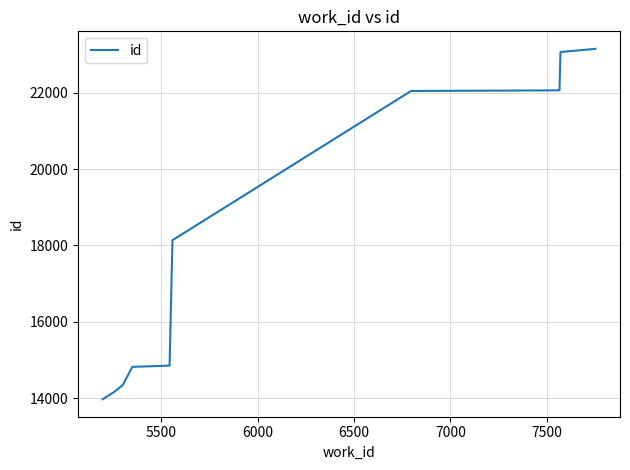

What is the greatest value displayed?

23150